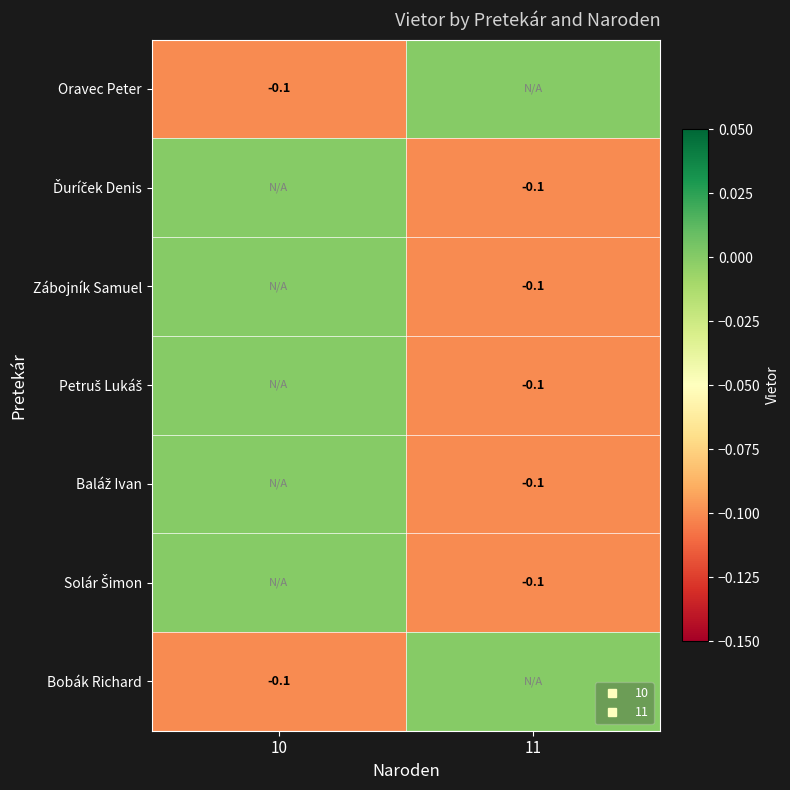

Which label corresponds to the largest value in the chart?

11